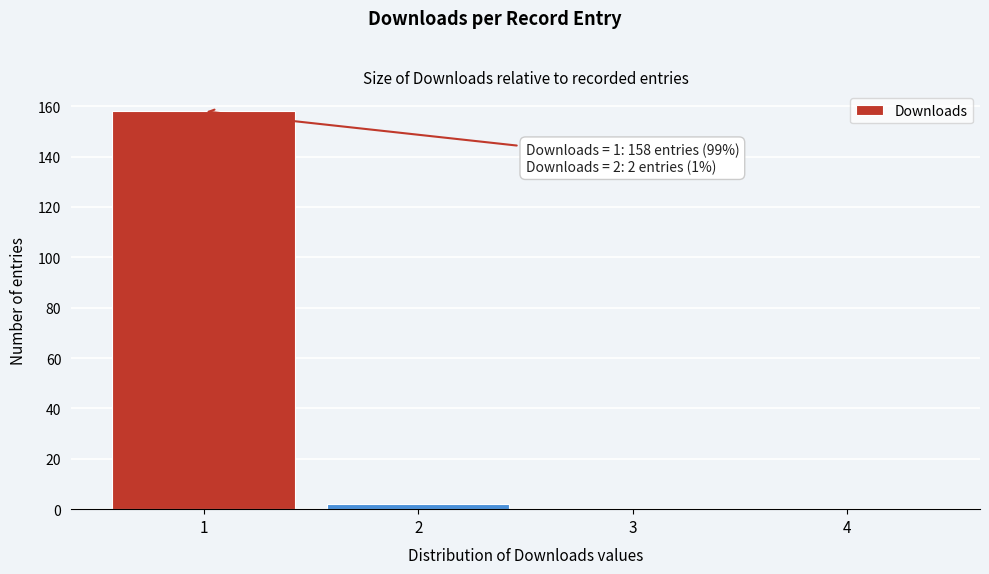

Reading left to right, extract all data points from this chart.

1=158	2=2	3=0	4=0